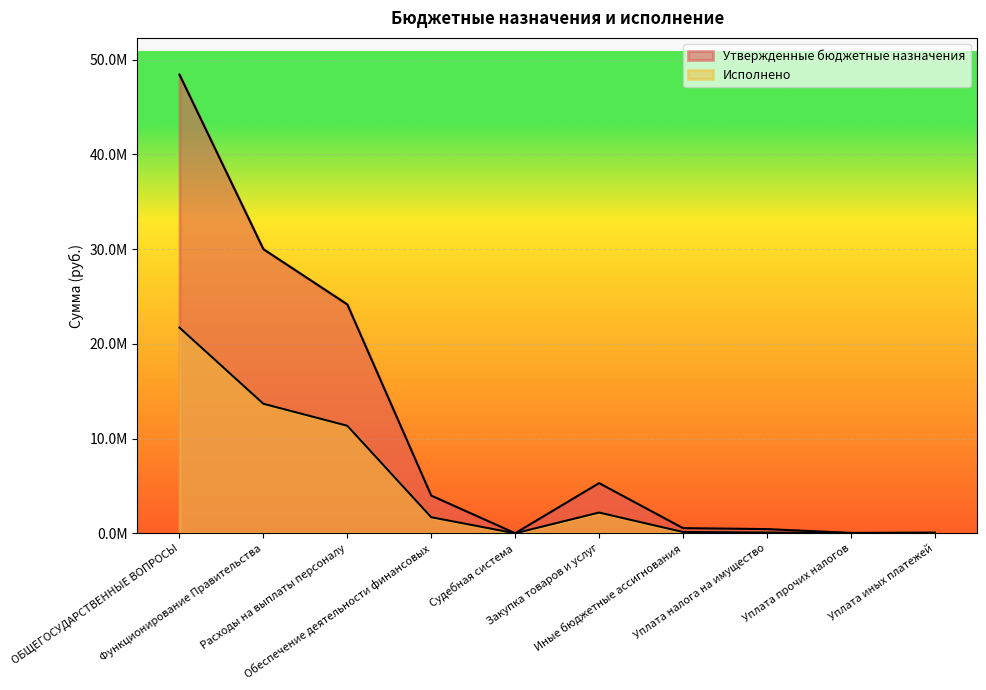

How many categories are shown in the chart?

10